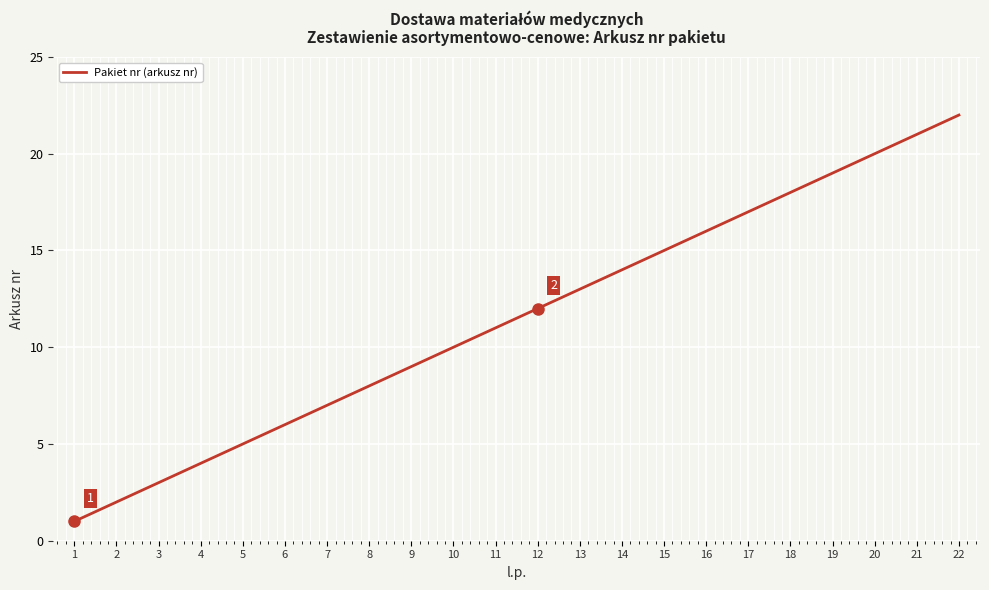

What is the change in value from 7 to 18?

+11